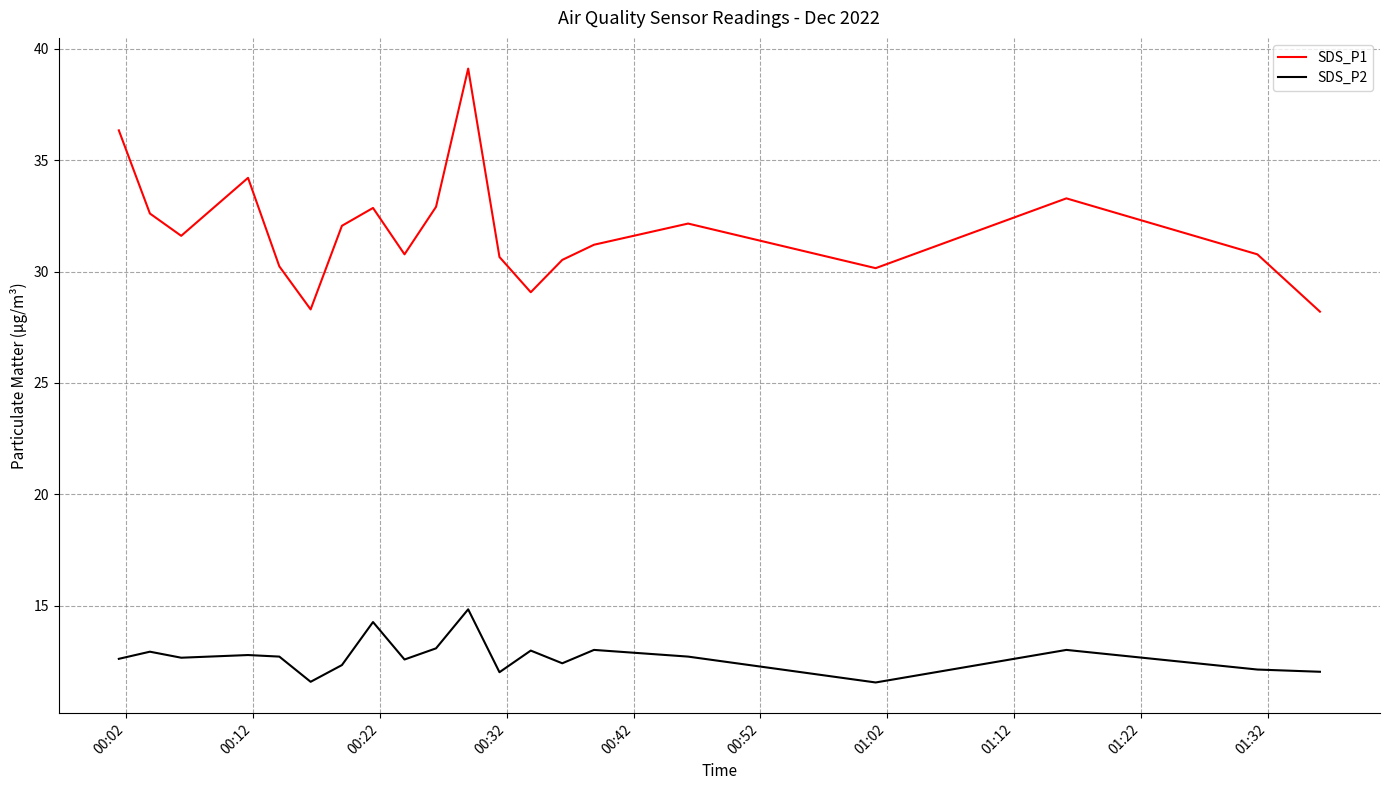

What is the highest value of the SDS_P1 series?

39.1